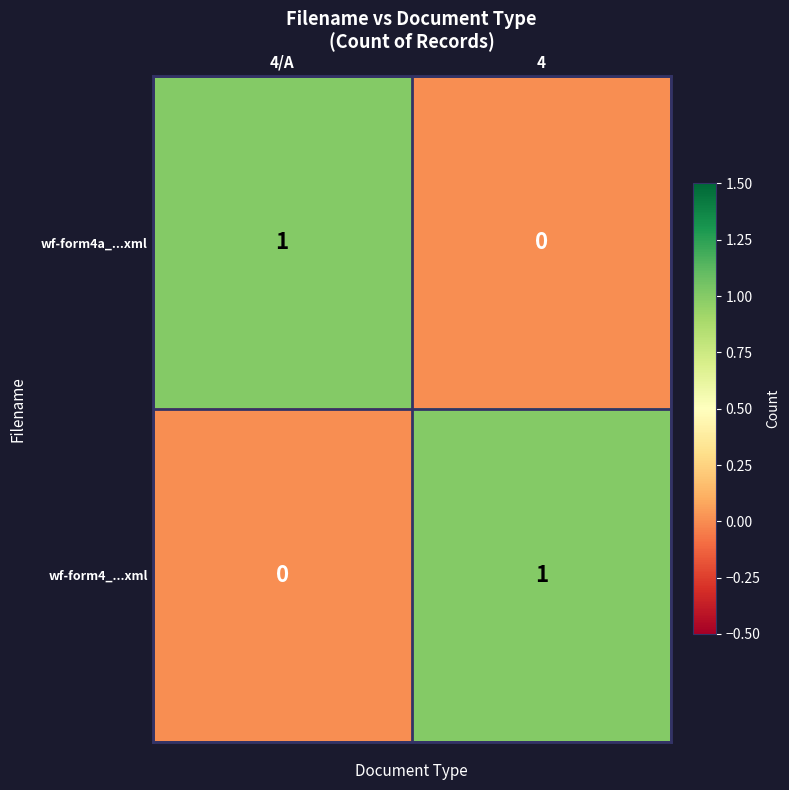

Where is wf-form4_...xml nearest to the value 0?

4/A